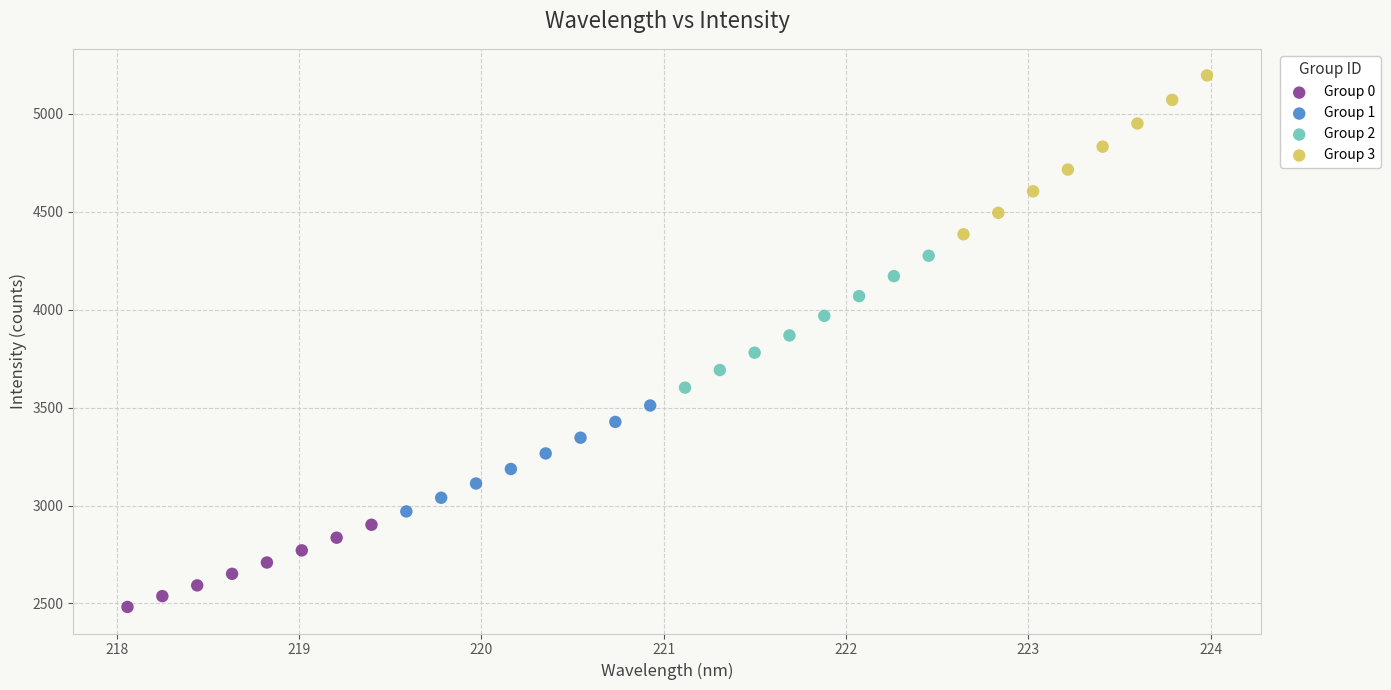

Which series reaches the minimum Y coordinate?

Group 0